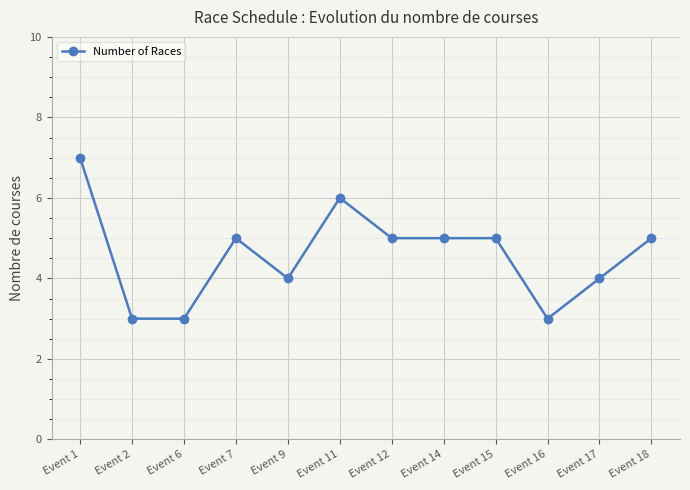

The chart shows a value of 9 at Event 14. True or false?

False